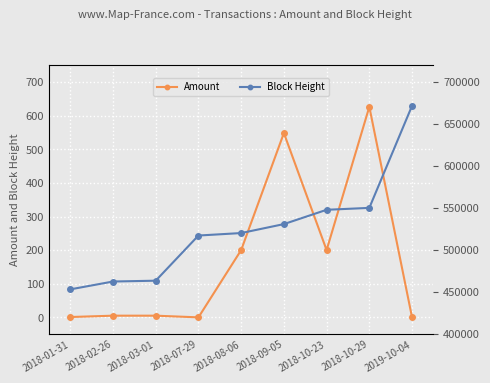

What is the difference between the maximum and second lowest values in the Block Height series?

209146.0